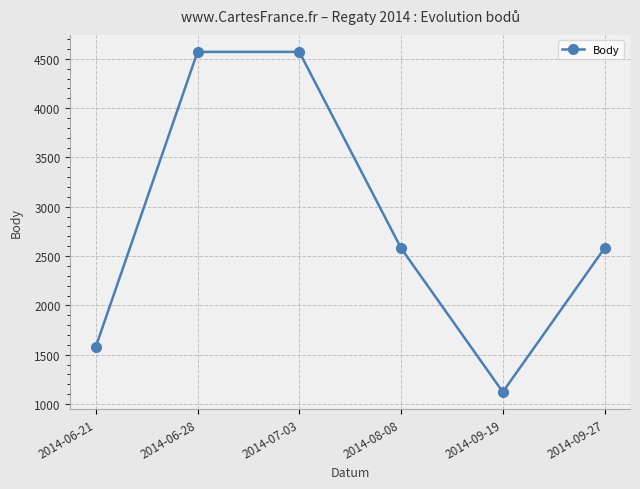

The chart shows a value of 1236 at 2014-07-03. True or false?

False